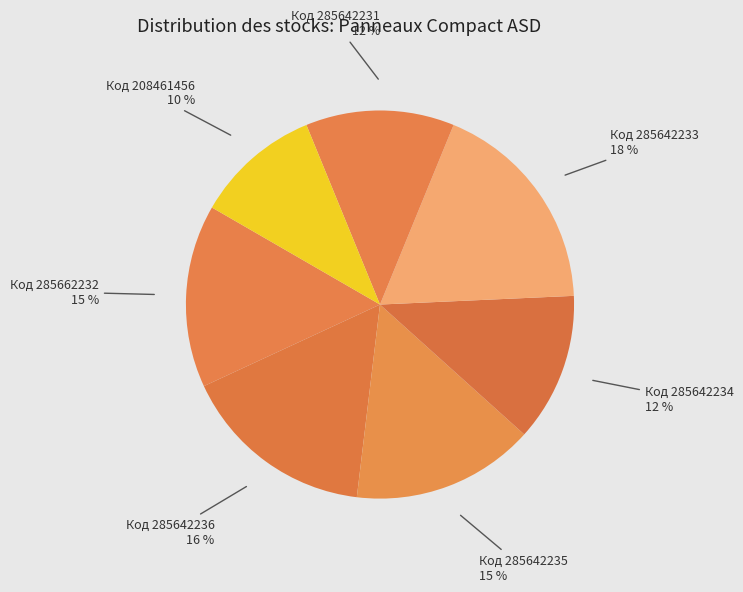

Count the number of slices in the pie.

7